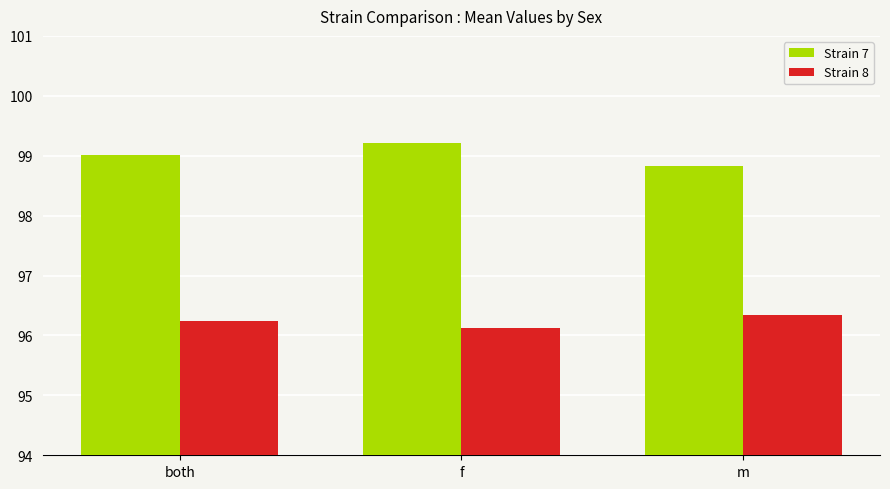

Which category has the highest value in the Strain 8 series?

m